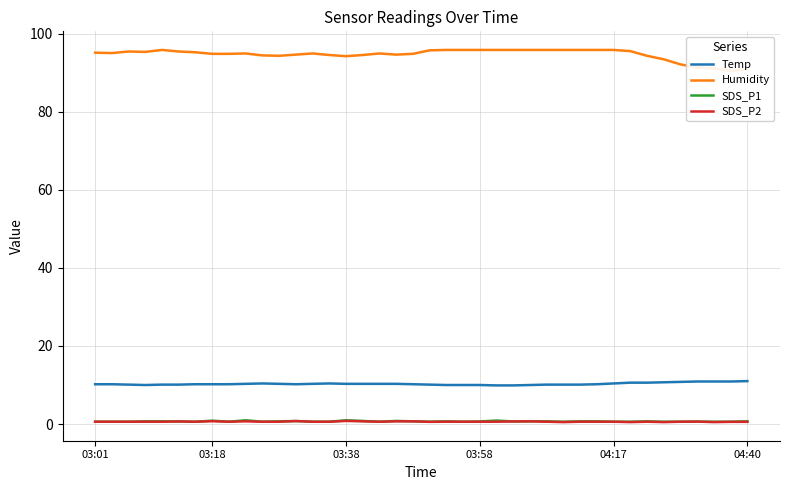

The value of Temp at 03:58 is 2.2. True or false?

False